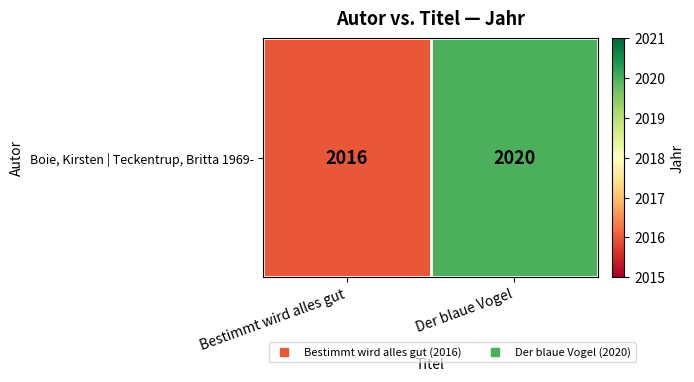

List the labels in order of value, smallest first.

Bestimmt wird alles gut, Der blaue Vogel